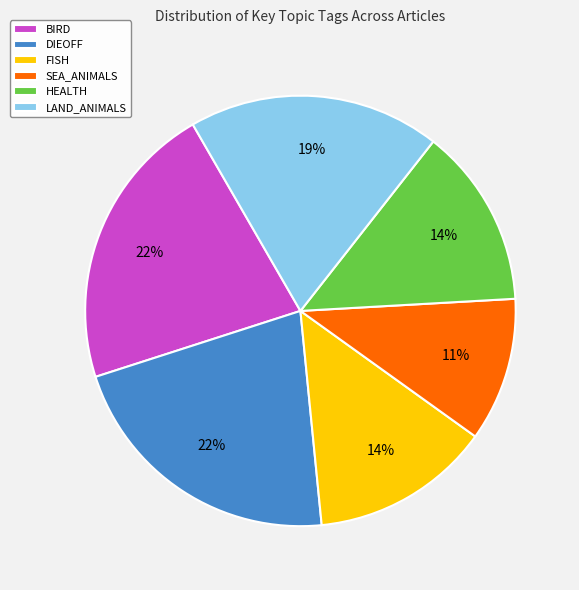

Count the number of slices in the pie.

6